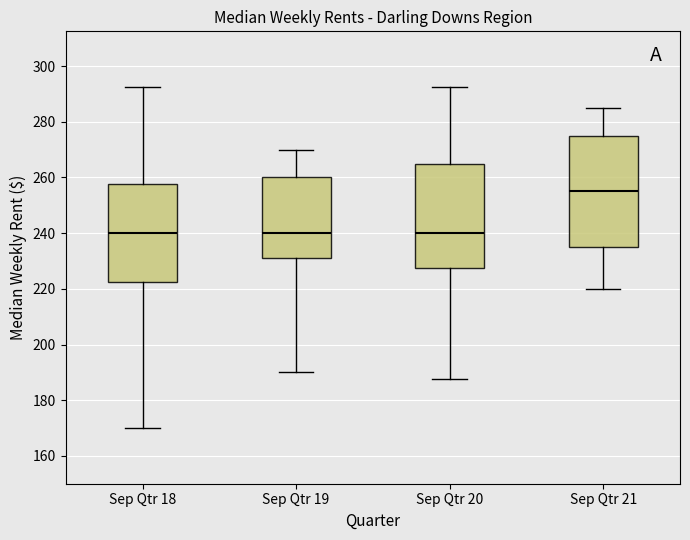

Where does the upper whisker of the box for Sep Qtr 19 end on the y-axis? The values are not printed on the chart, so give them approximately, as read against the axis.

270